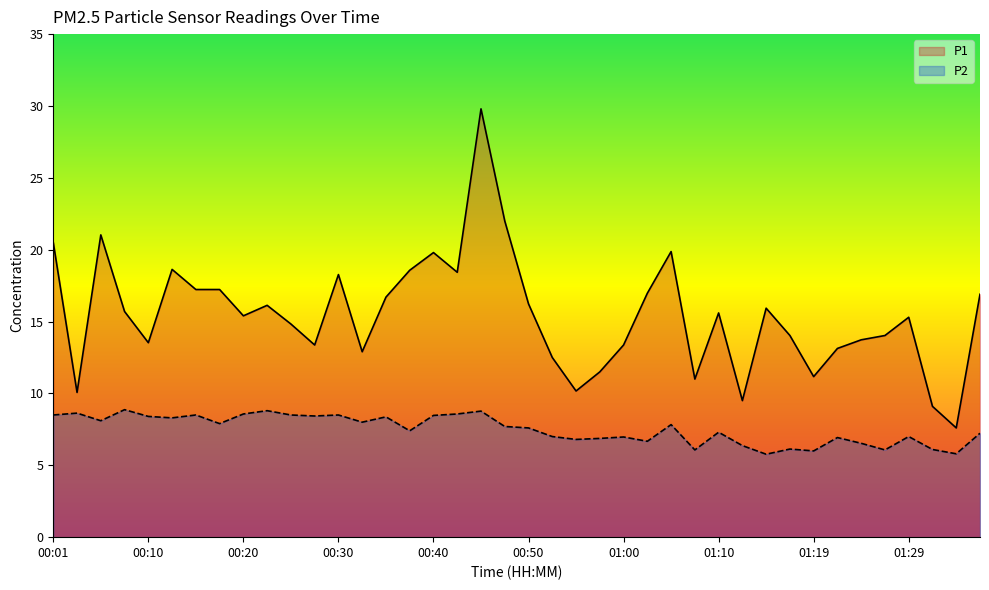

True or false: P2 and P1 cross at least once.

False